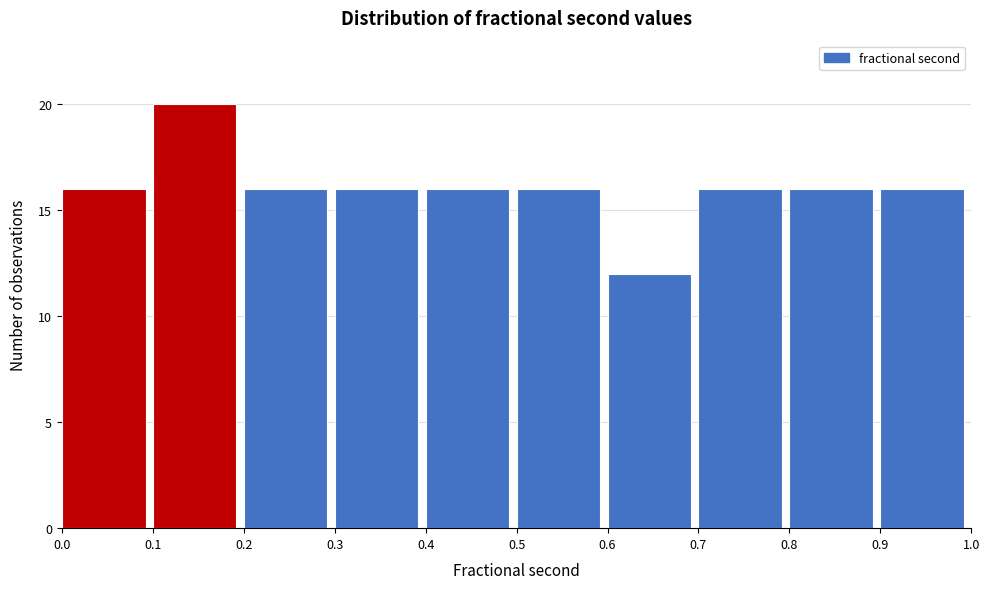

How tall is the bar that spans 0.6 to 0.7 on the x-axis? The values are not printed on the chart, so give them approximately, as read against the axis.

12